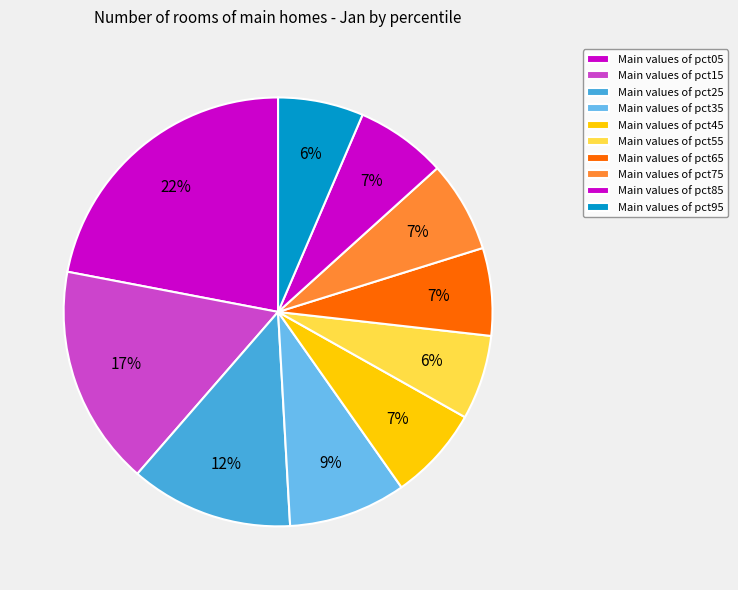

Which slice is the largest?

pct05